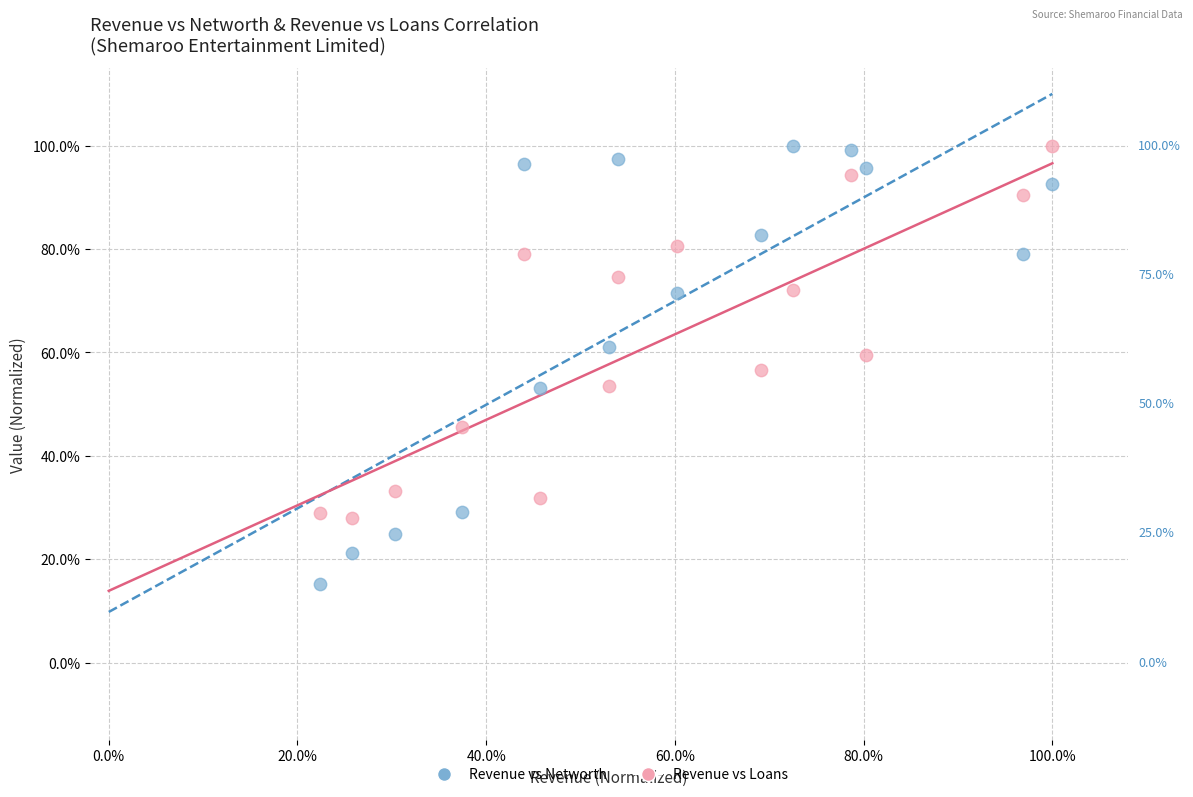

Which series has the widest spread of Y values?

Revenue vs Networth